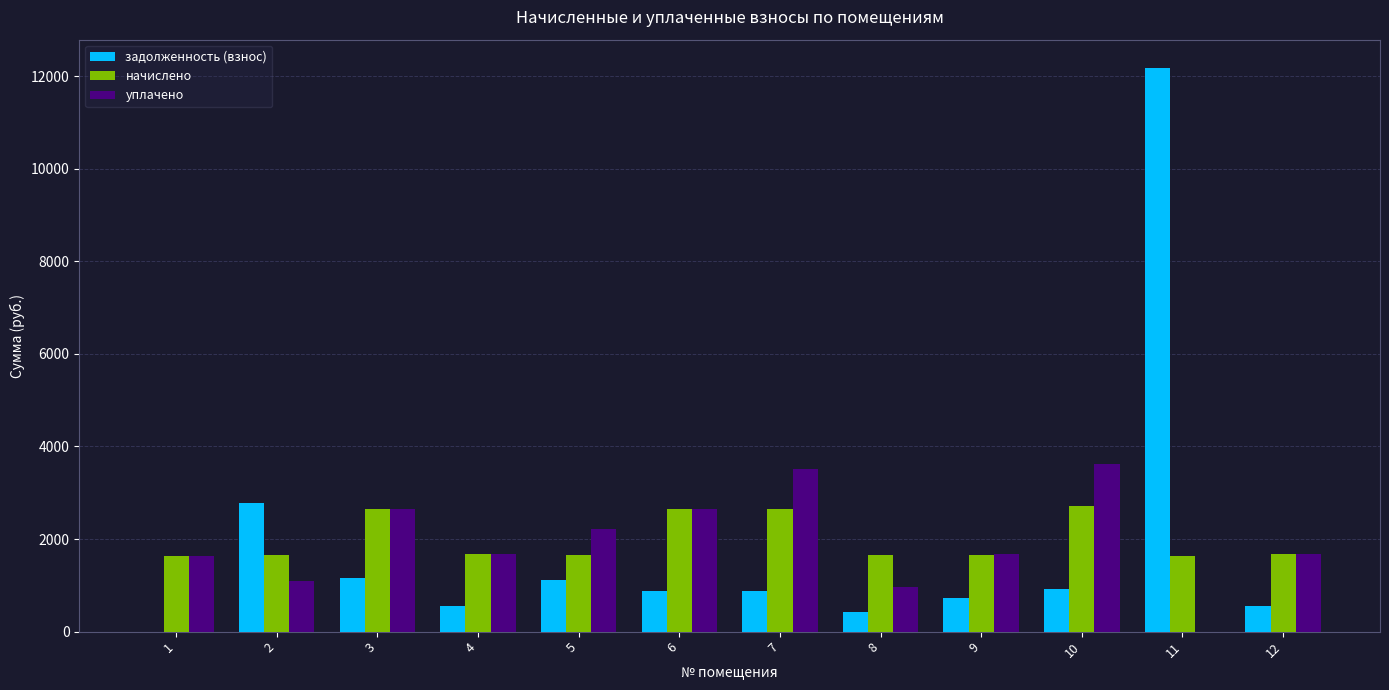

What is the maximum value for задолженность (взнос)?

12177.1